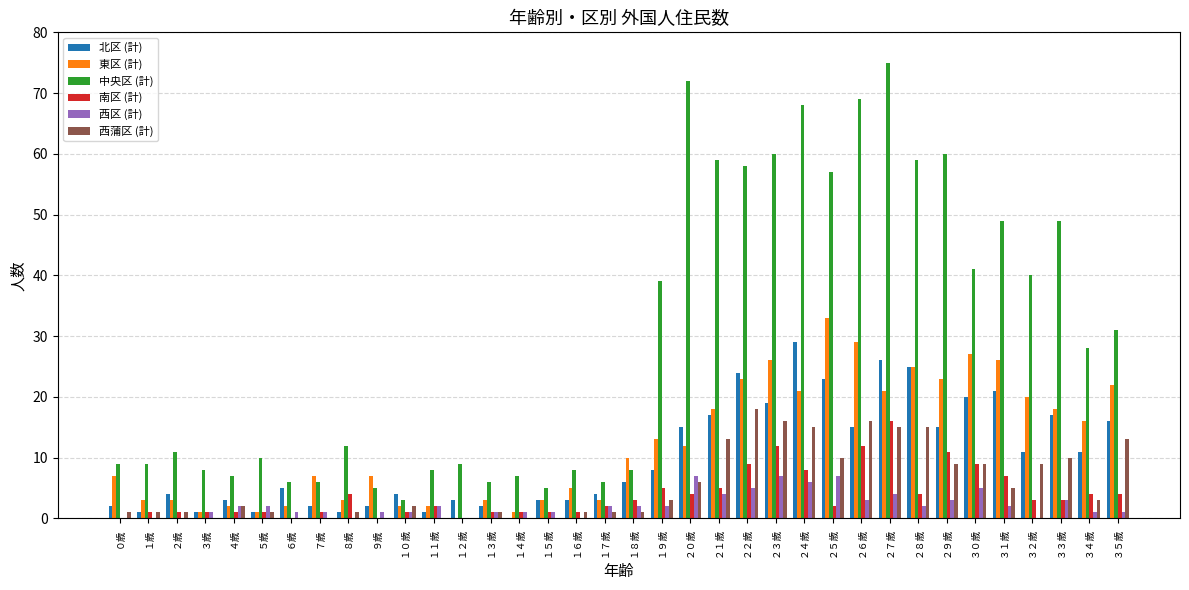

Which label corresponds to the largest value in the chart?

２７歳